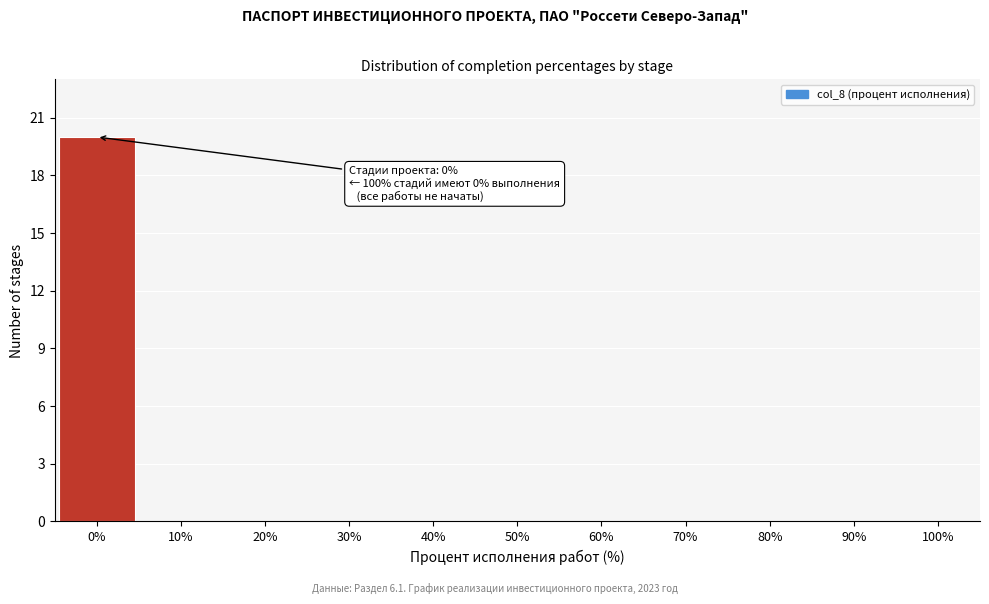

Reading left to right, extract all data points from this chart.

0%=20	10%=0	20%=0	30%=0	40%=0	50%=0	60%=0	70%=0	80%=0	90%=0	100%=0